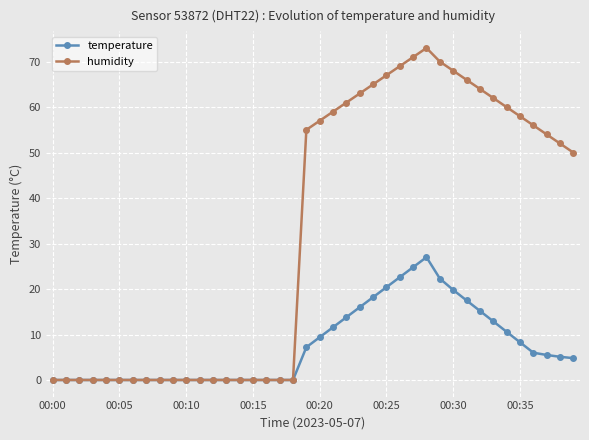

Which series has the largest total across all categories?

humidity